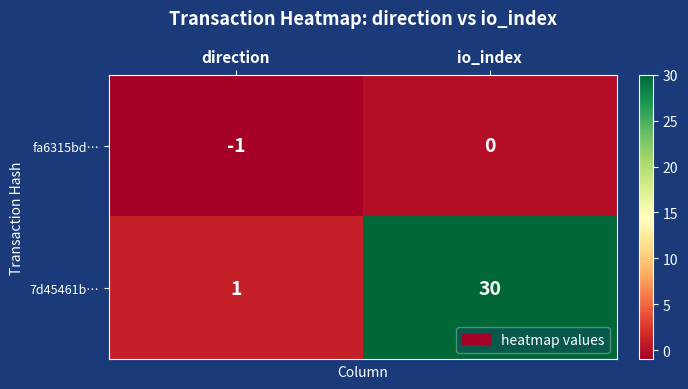

Reading left to right, list all the values displayed in this chart.

fa6315bd…: direction=-1	io_index=0
7d45461b…: direction=1	io_index=30